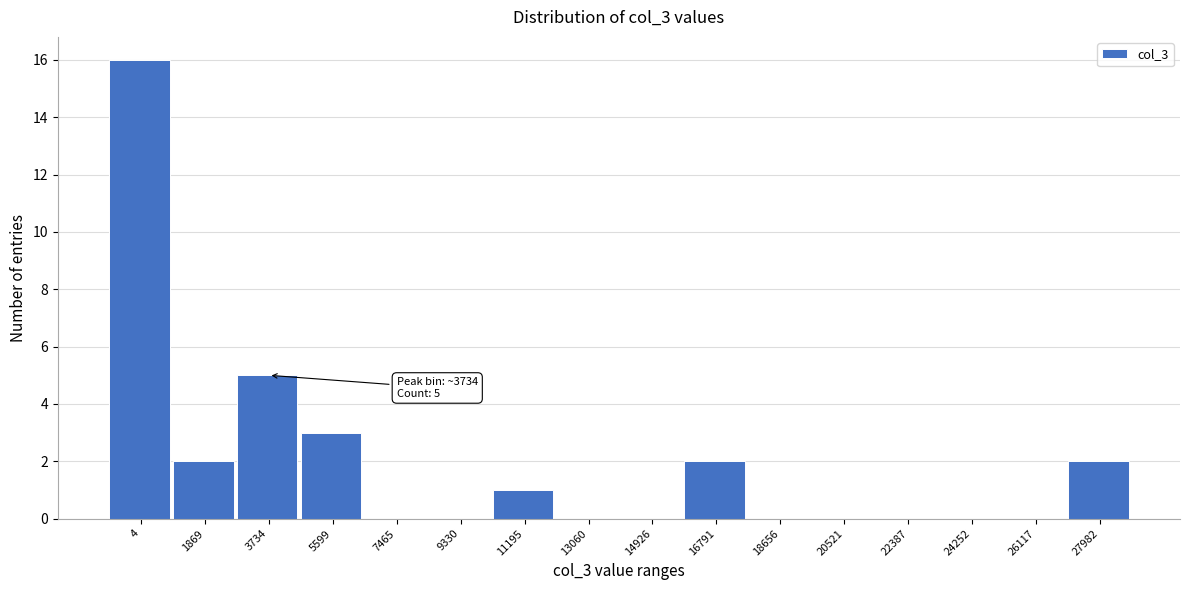

Reading left to right, transcribe all the data shown in this chart.

4=16	1869=2	3734=5	5599=3	7465=0	9330=0	11195=1	13060=0	14926=0	16791=2	18656=0	20521=0	22387=0	24252=0	26117=0	27982=2